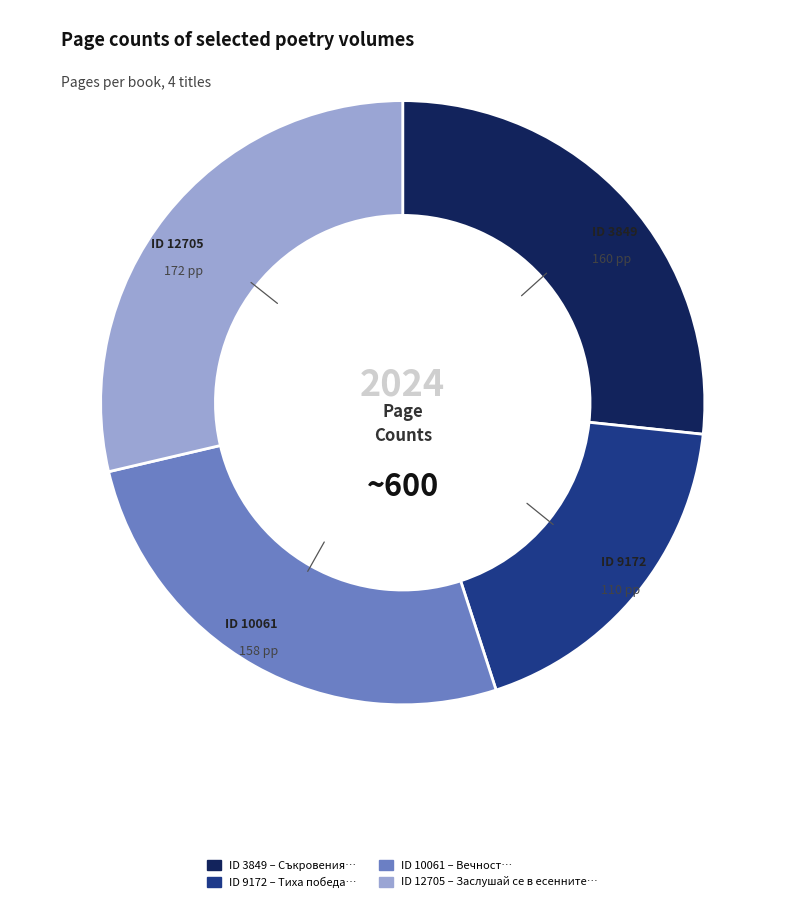

Is there a majority slice in this chart?

No